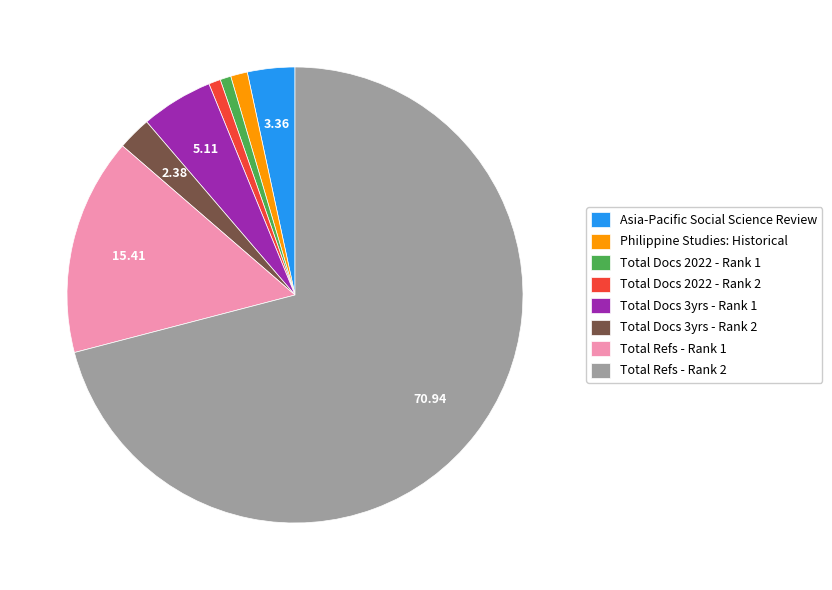

Do Total Refs - Rank 2 and Total Docs 3yrs - Rank 2 together represent more than half of the pie?

Yes